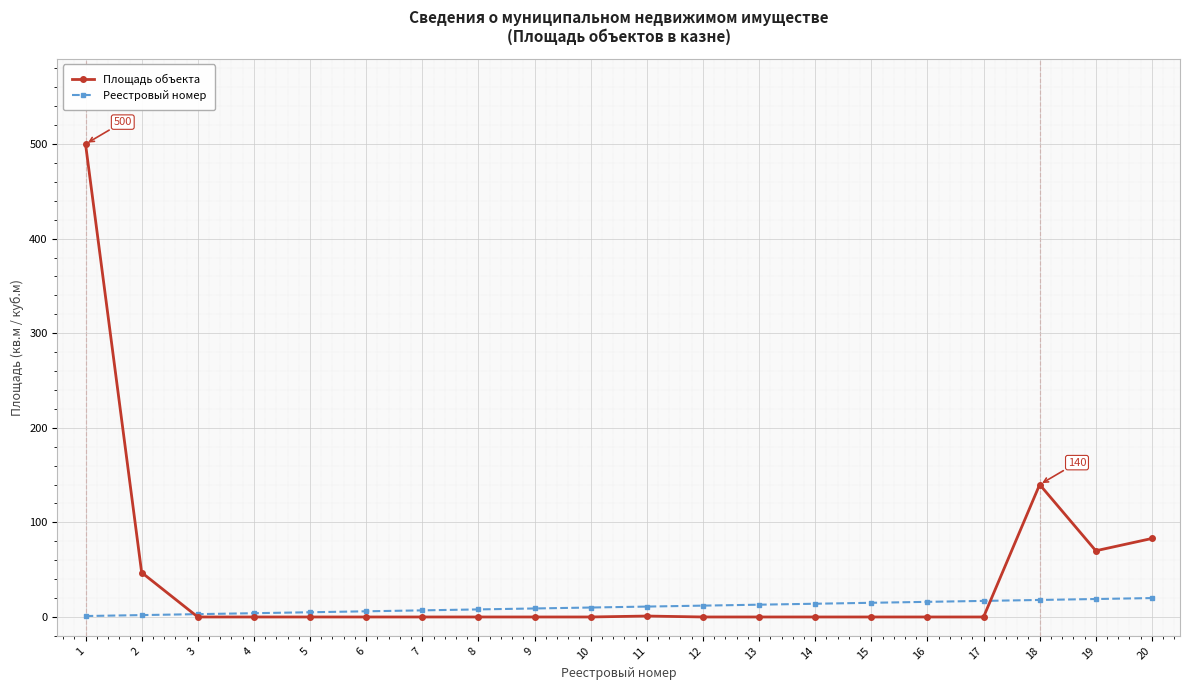

What is the difference between the Площадь объекта values at 20 and 15?

83